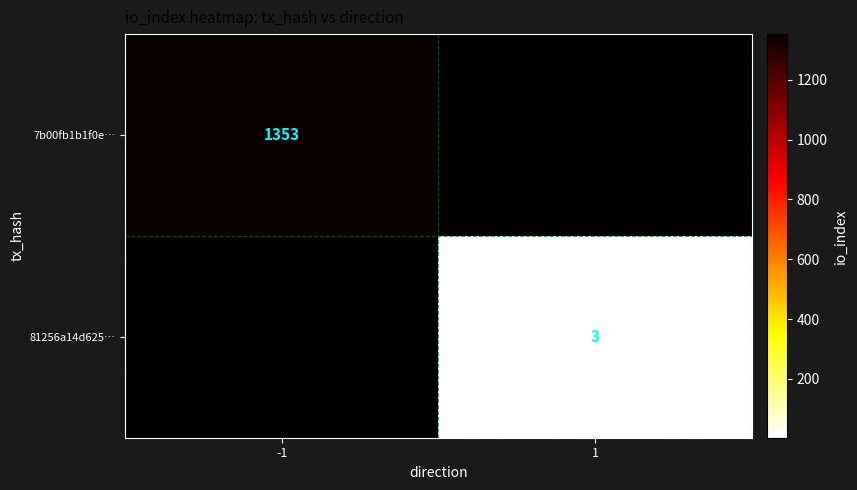

The value of 7b00fb1b1f0e… at -1 is 1805.7. True or false?

False